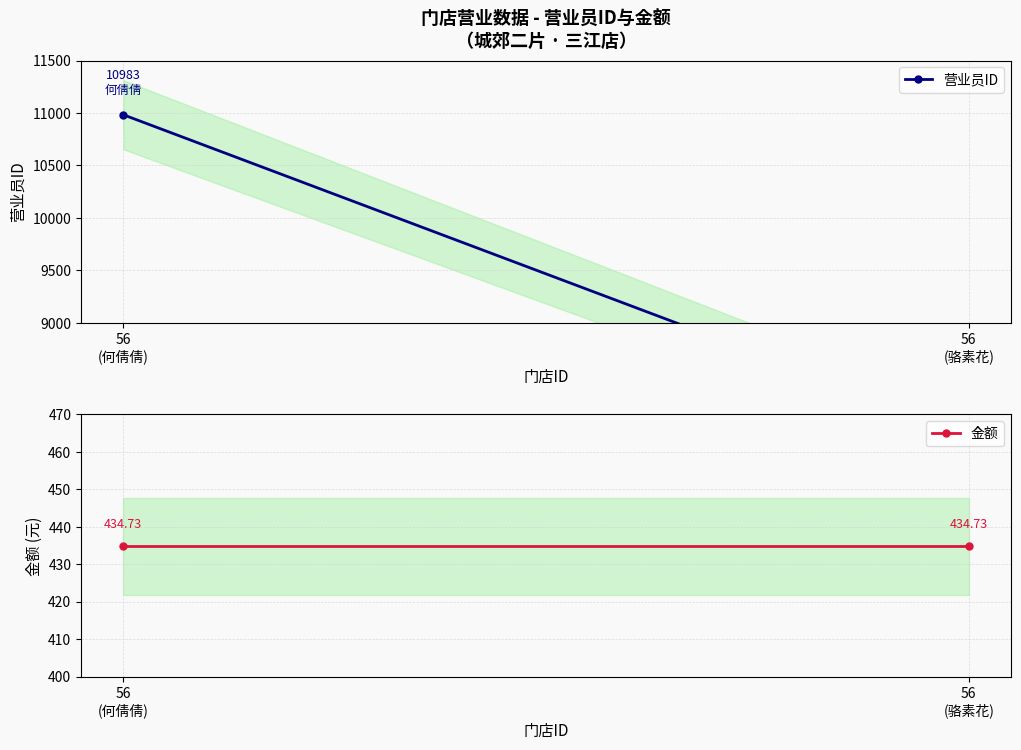

Read the 营业员ID value at 56
(何倩倩).

10983.0